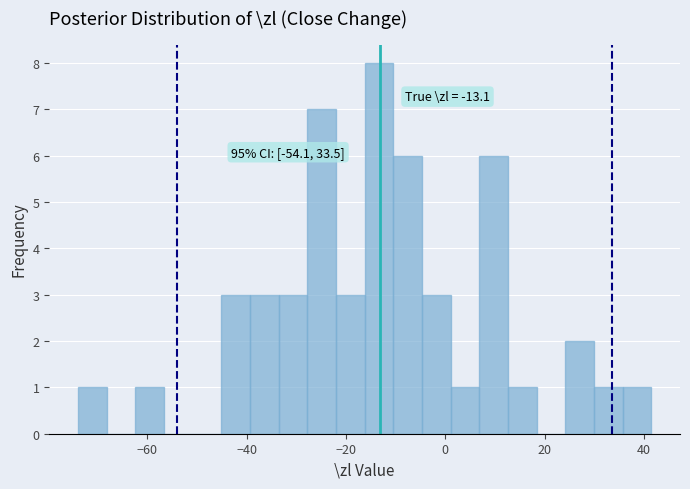

Around what value on the x-axis is the tallest bar? Give the approximate position of its centre, as read against the axis.

-14